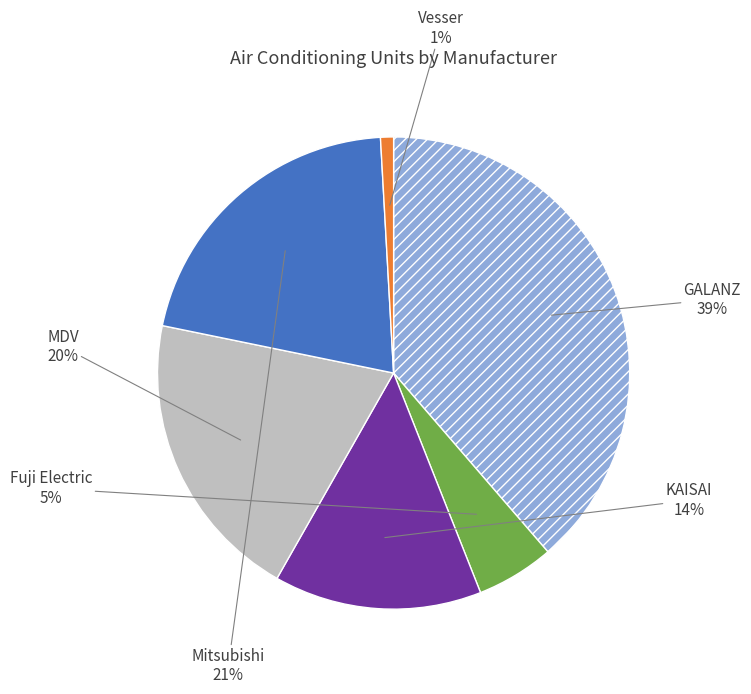

Count the number of slices in the pie.

6